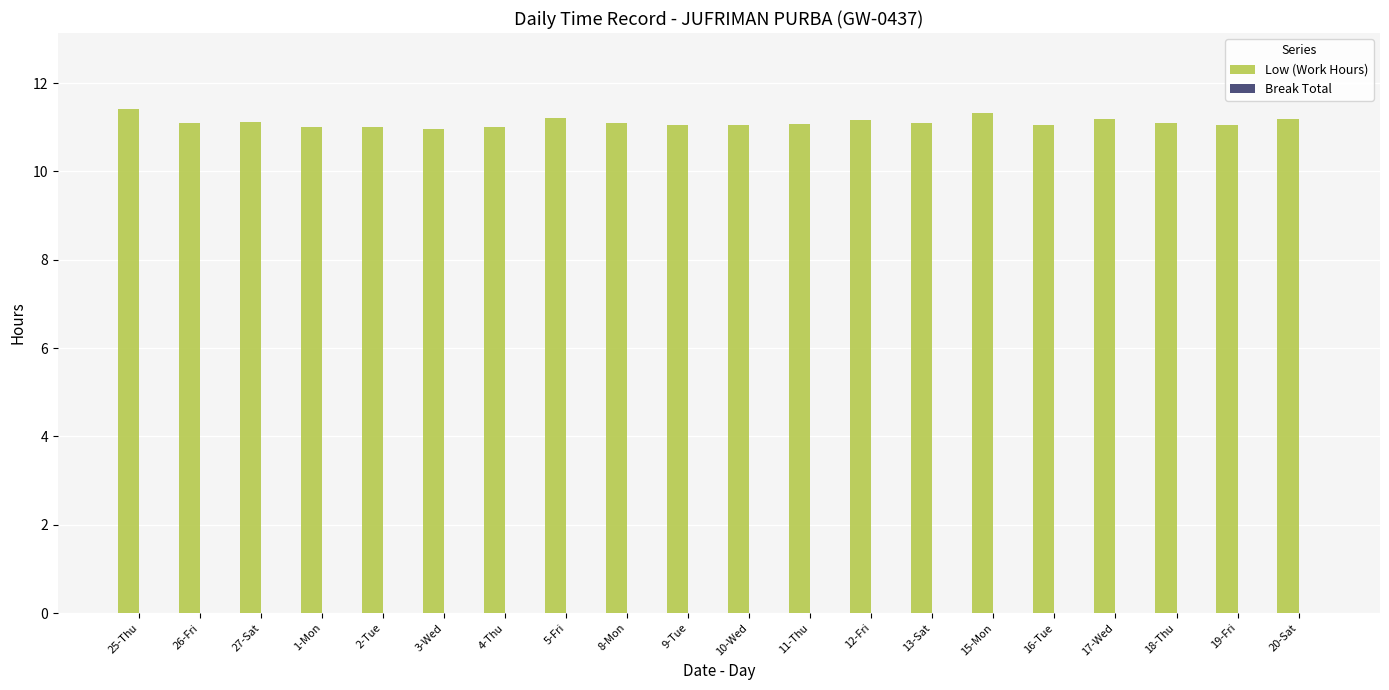

What is the ratio of the value at 12-Fri to the value at 13-Sat?

1.0